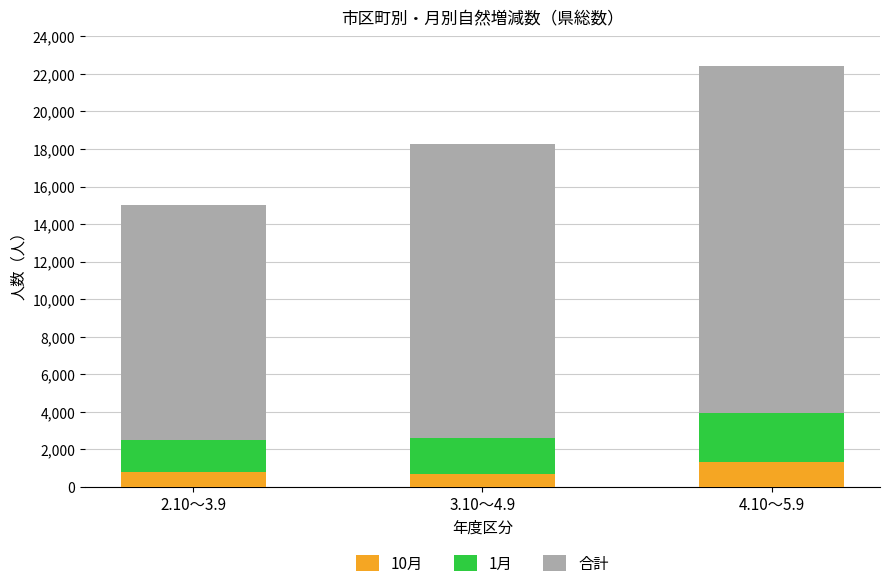

What is the maximum value for 10月?

1316